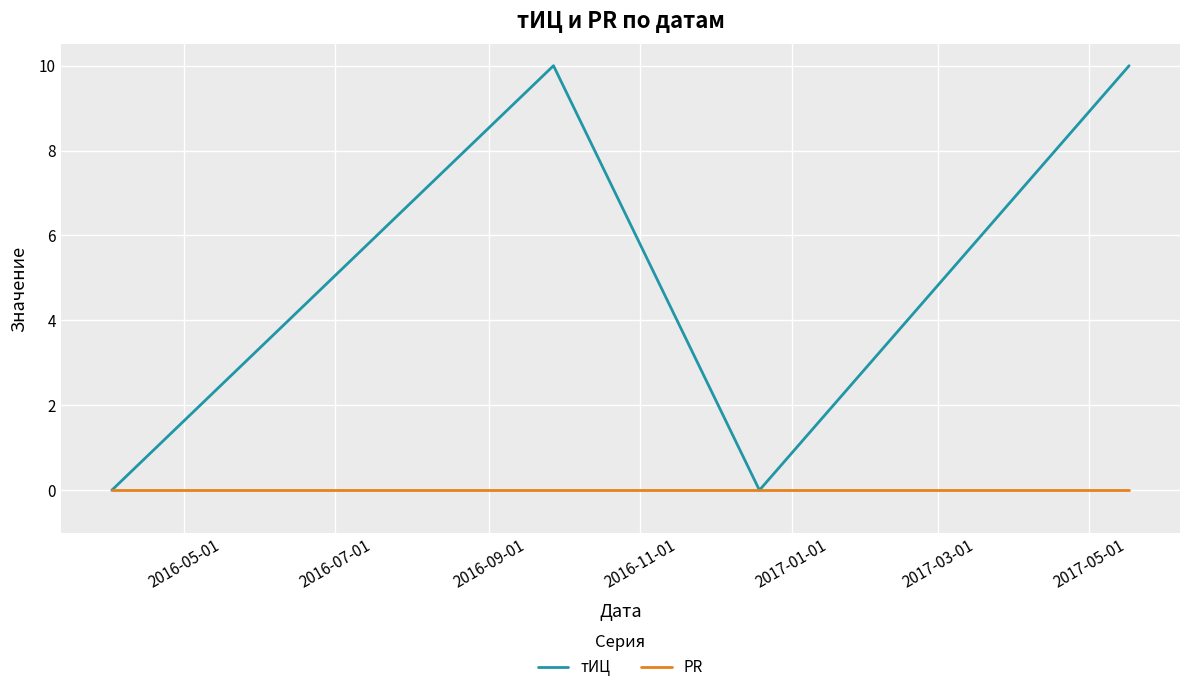

Which series has the largest total across all categories?

тИЦ